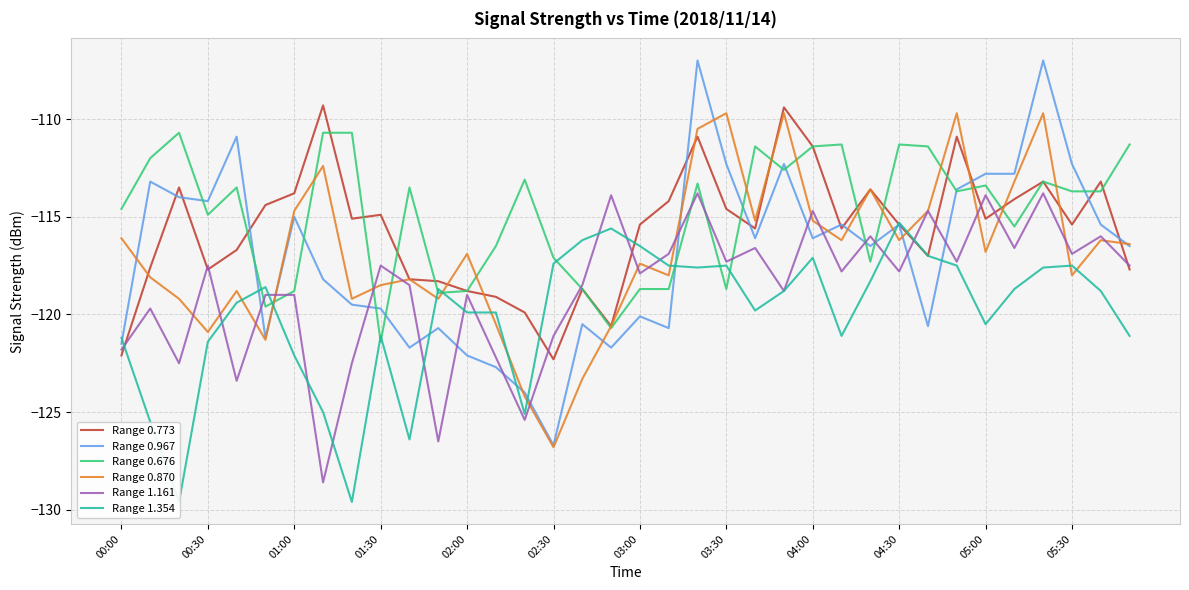

What is the sum of all Range 0.773 values?

-4163.7